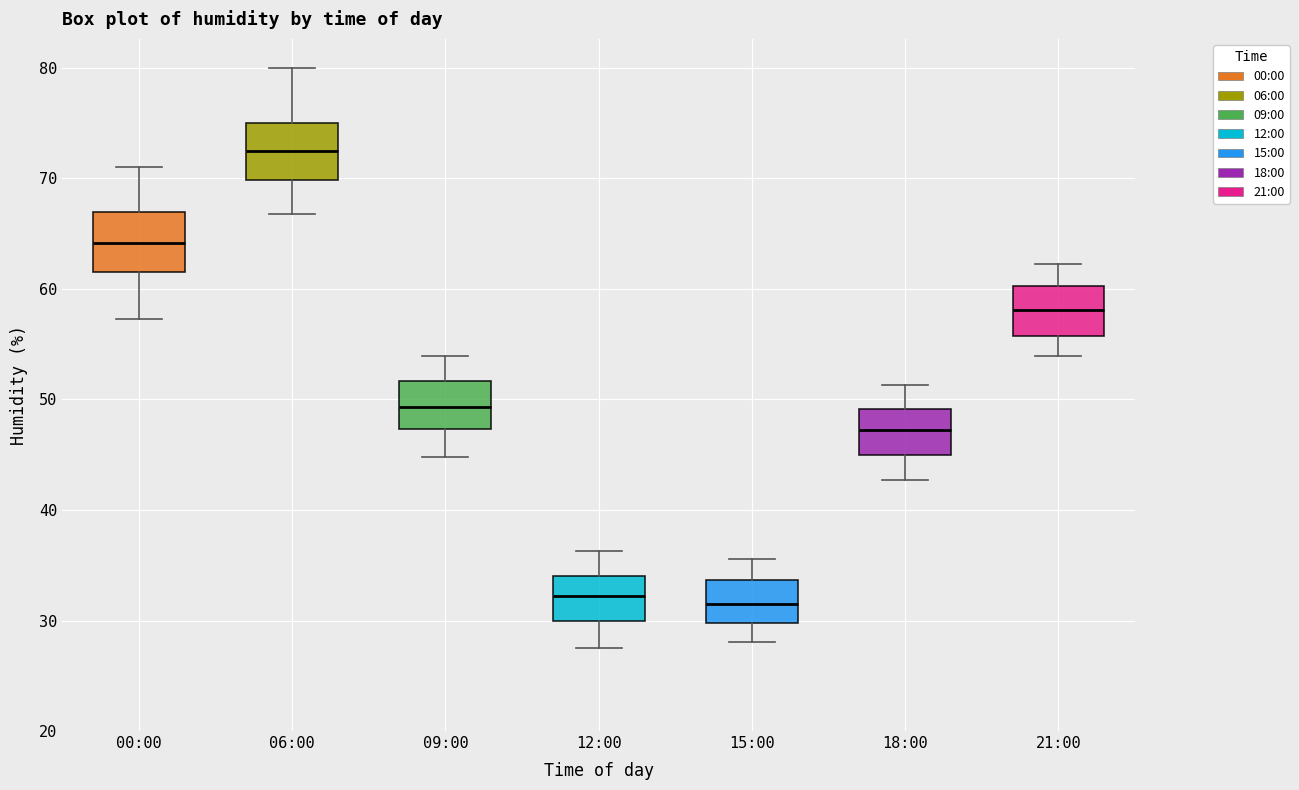

Reading left to right, transcribe this box plot: for each box, give where its median line is, the range the box spans, and where its two whiskers end, as read against the y-axis. The values are not printed on the chart, so give them approximately, as read against the axis.

00:00: median 64, box 62 to 67, whiskers 57 to 71
06:00: median 73, box 70 to 75, whiskers 67 to 80
09:00: median 49, box 47 to 52, whiskers 45 to 54
12:00: median 32, box 30 to 34, whiskers 28 to 36
15:00: median 32, box 30 to 34, whiskers 28 to 36
18:00: median 47, box 45 to 49, whiskers 43 to 51
21:00: median 58, box 56 to 60, whiskers 54 to 62